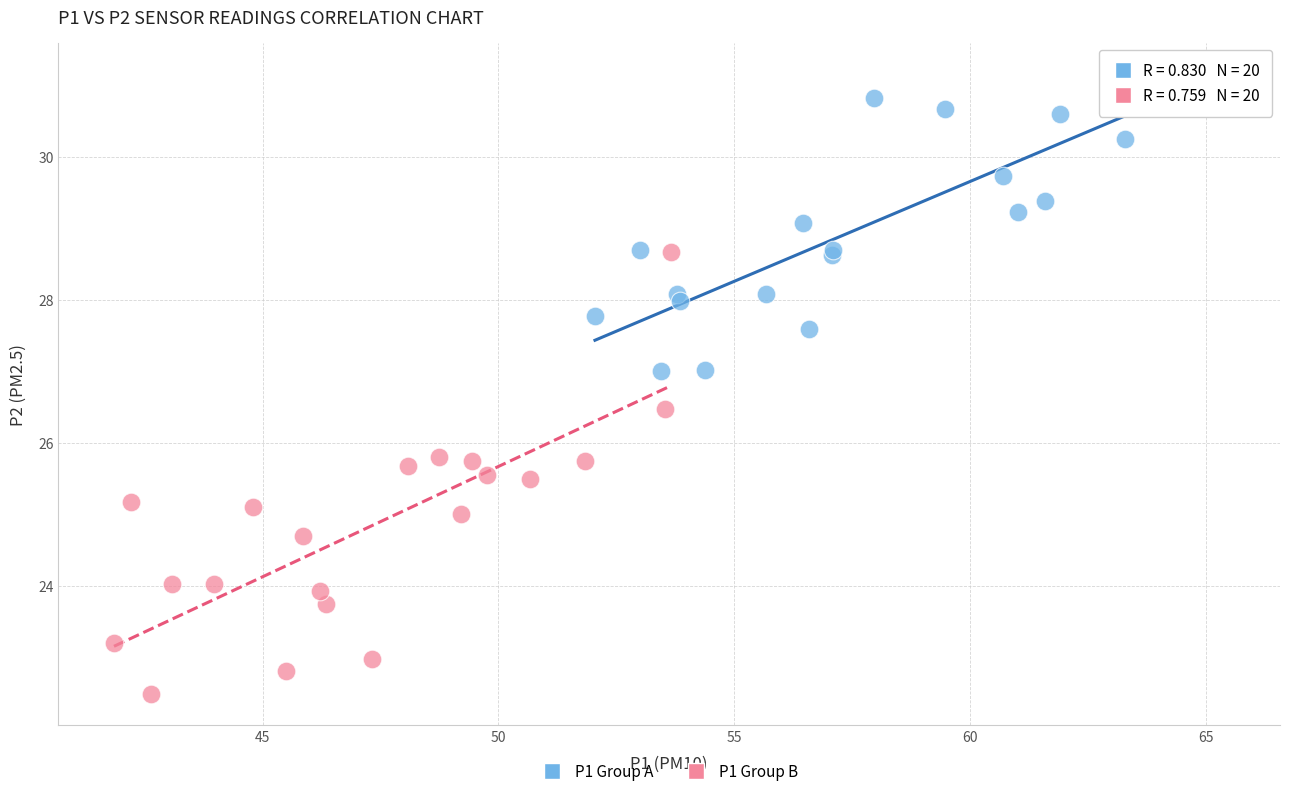

Which series reaches the maximum Y coordinate?

P1 Group A